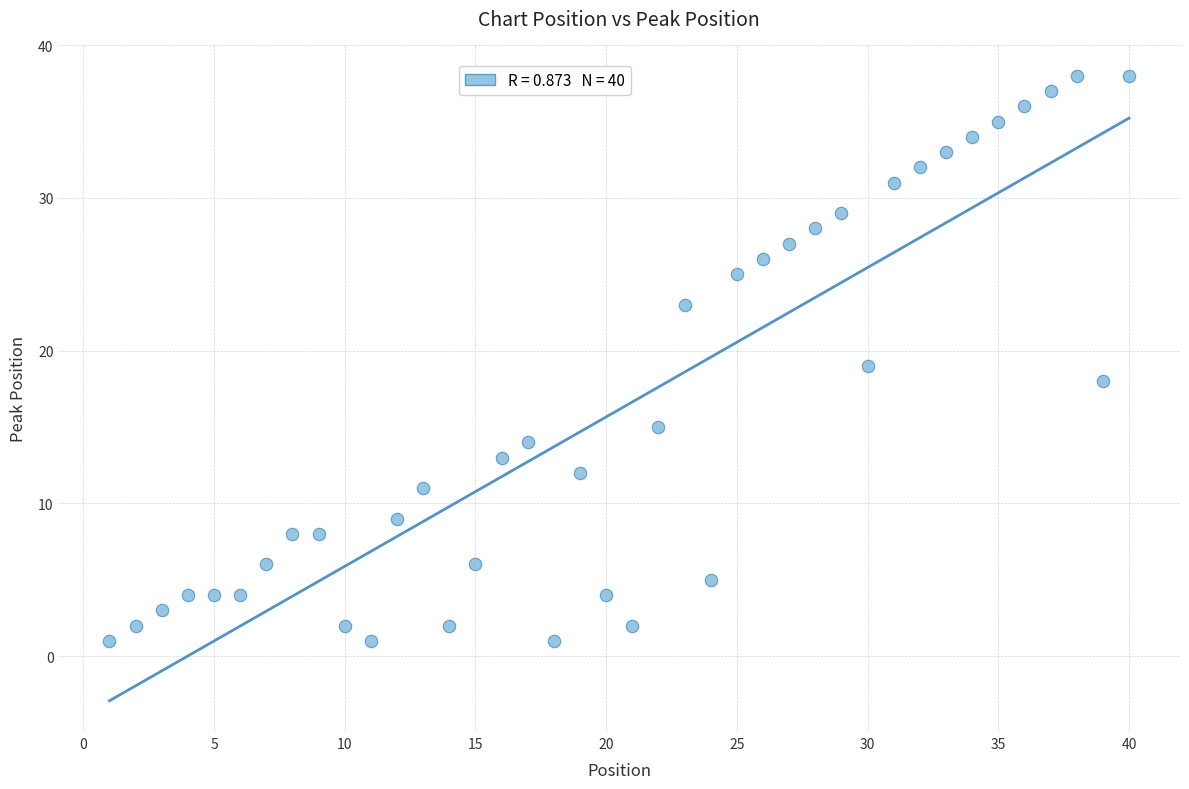

What is the range of Y values (max minus min)?

37